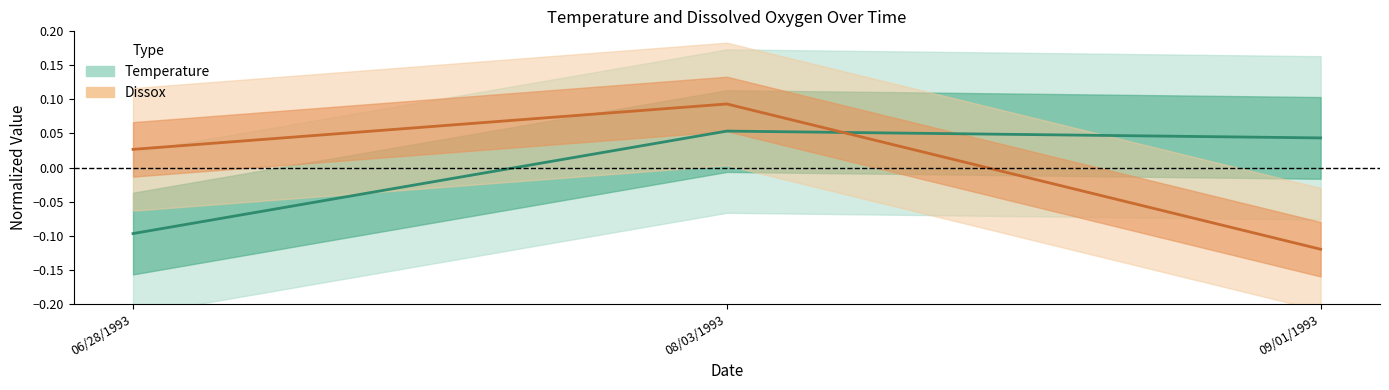

Count the Dissox values in the range 0 to 1.

2